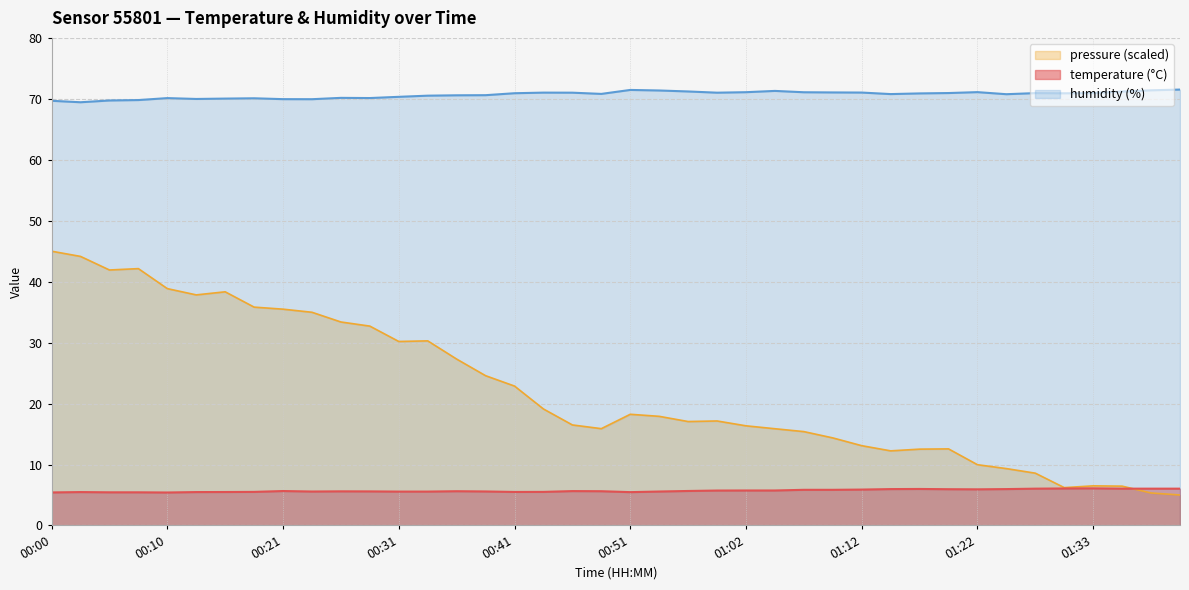

What is the label of the 17th point from the left?

00:41